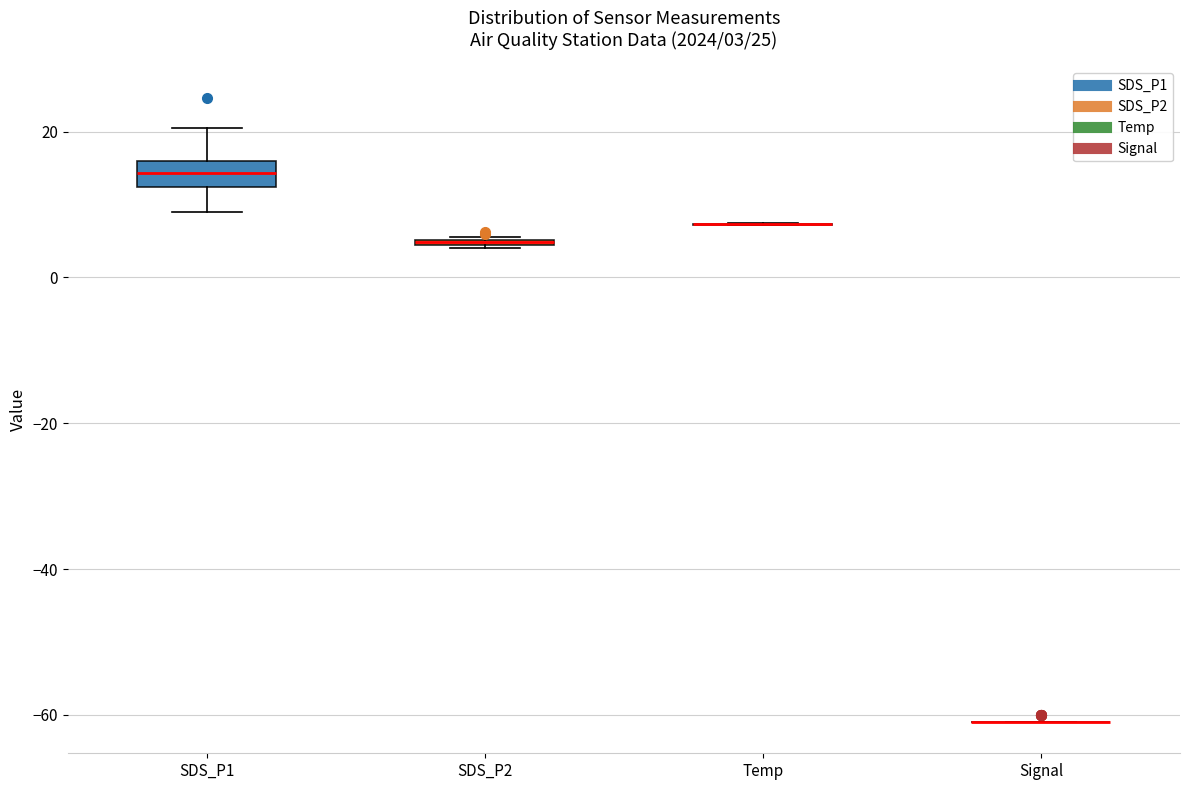

Comparing the boxes themselves (not the whiskers), which one is the tallest?

SDS_P1